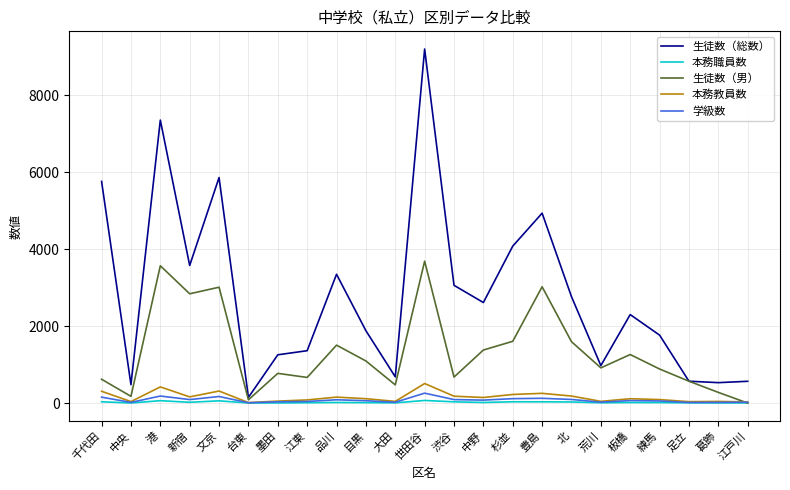

What is the difference between the highest and lowest values at 荒川?

966